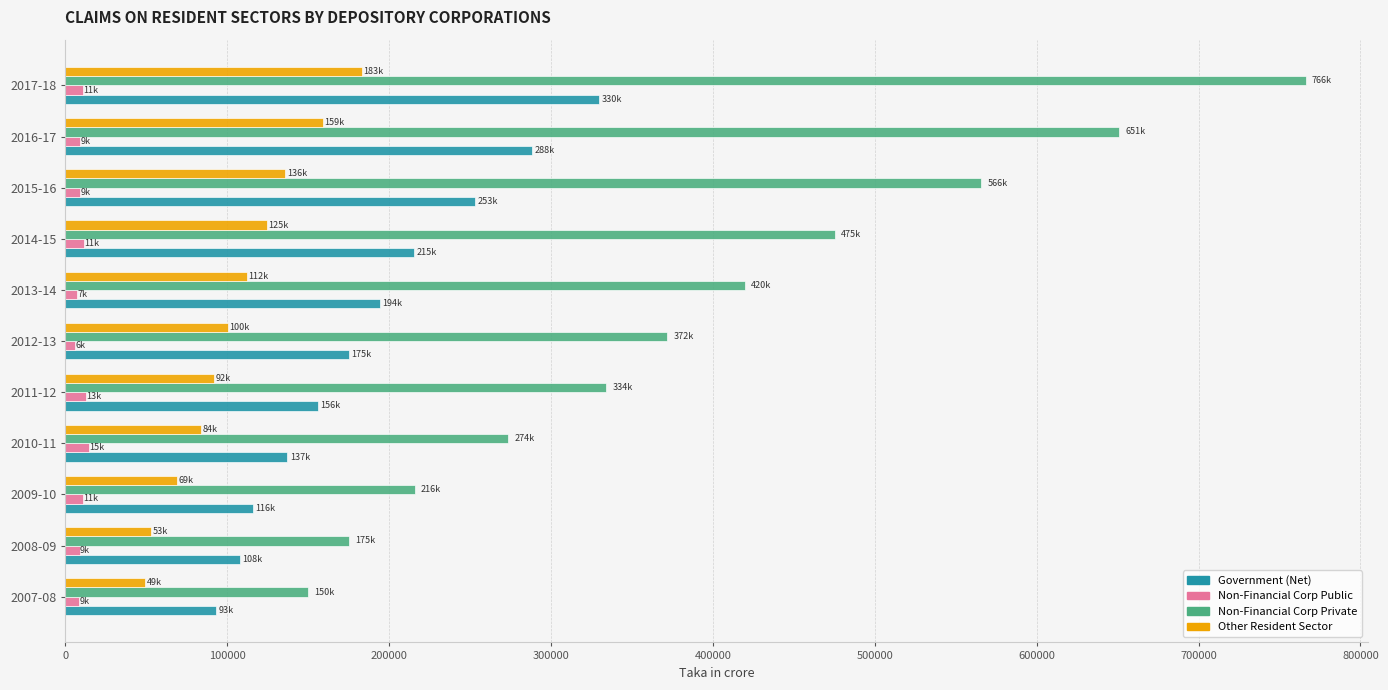

Which series has the largest total across all categories?

Non-Financial Corp Private